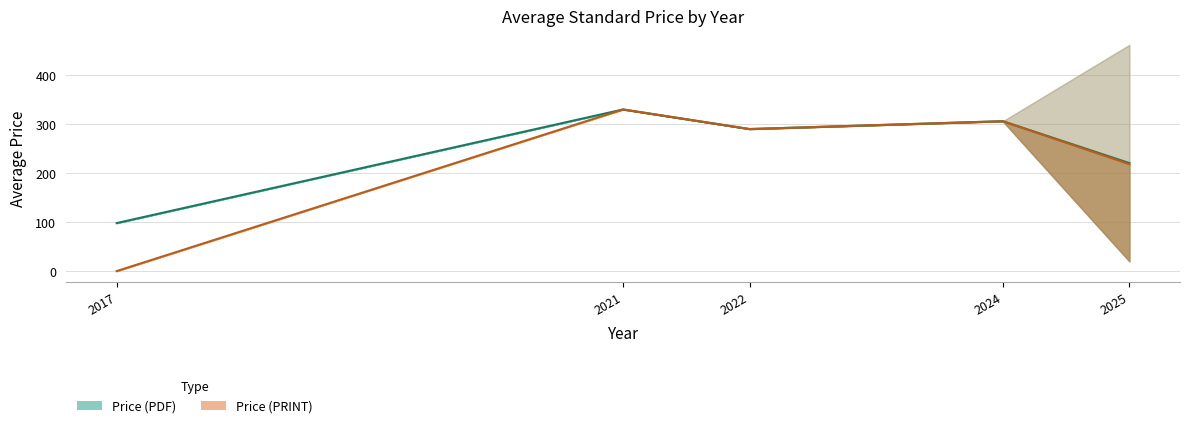

True or false: Price (PRINT) mean has more than 0 interior local peaks.

True